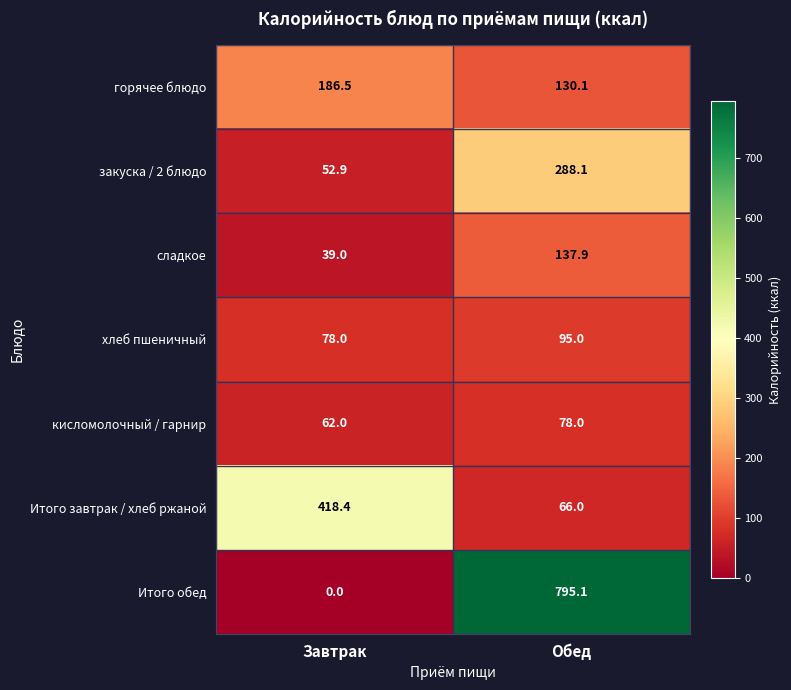

Reading right to left, transcribe all the data shown in this chart.

горячее блюдо: 130.1	186.5
закуска / 2 блюдо: 288.1	52.9
сладкое: 137.9	39.0
хлеб пшеничный: 95.0	78.0
кисломолочный / гарнир: 78.0	62.0
Итого завтрак / хлеб ржаной: 66.0	418.4
Итого обед: 795.1	0.0